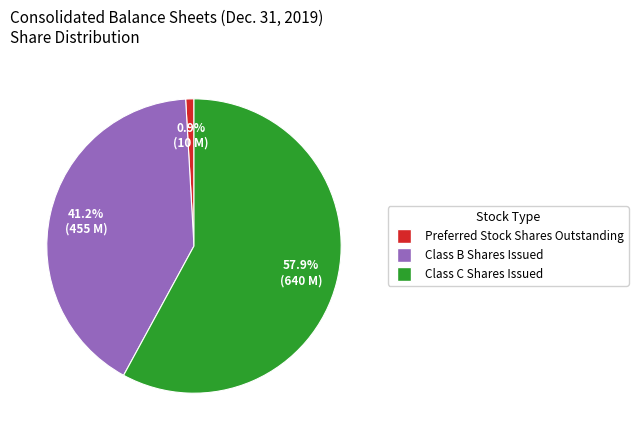

Count the number of slices in the pie.

3